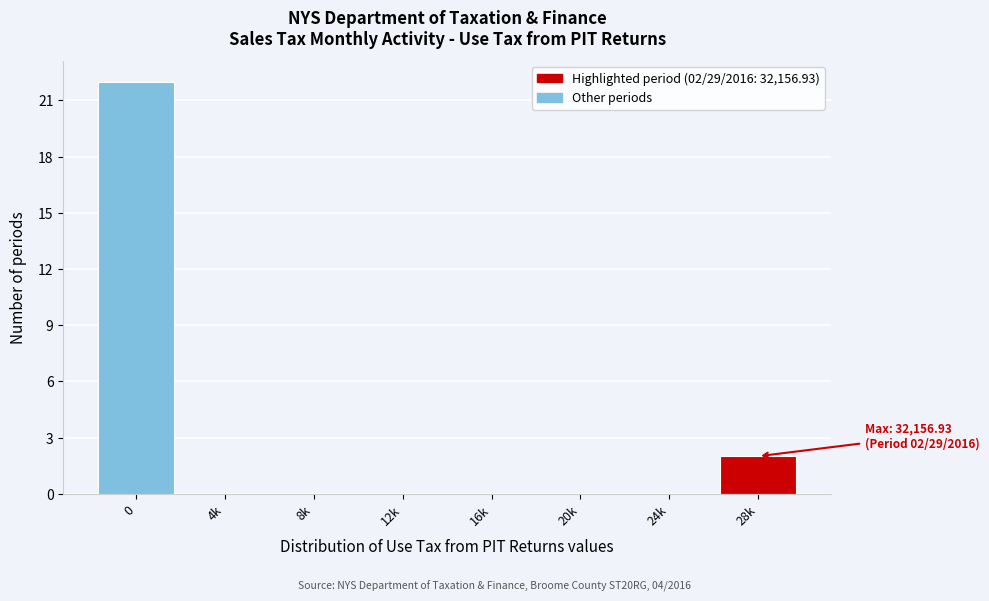

Reading left to right, list all the values displayed in this chart.

0=22	4k=0	8k=0	12k=0	16k=0	20k=0	24k=0	28k=2